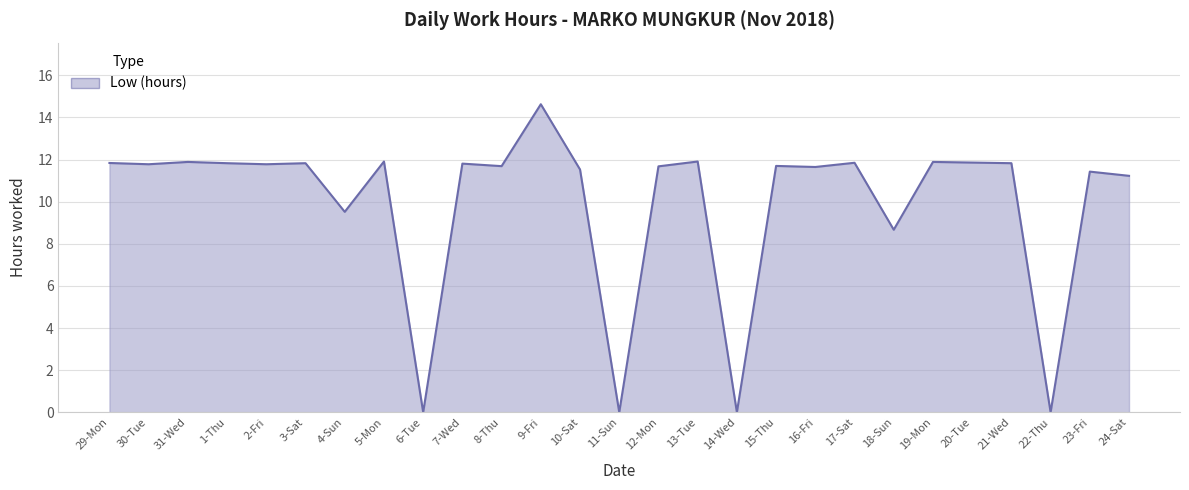

Where is the data nearest to the value 7?

18-Sun